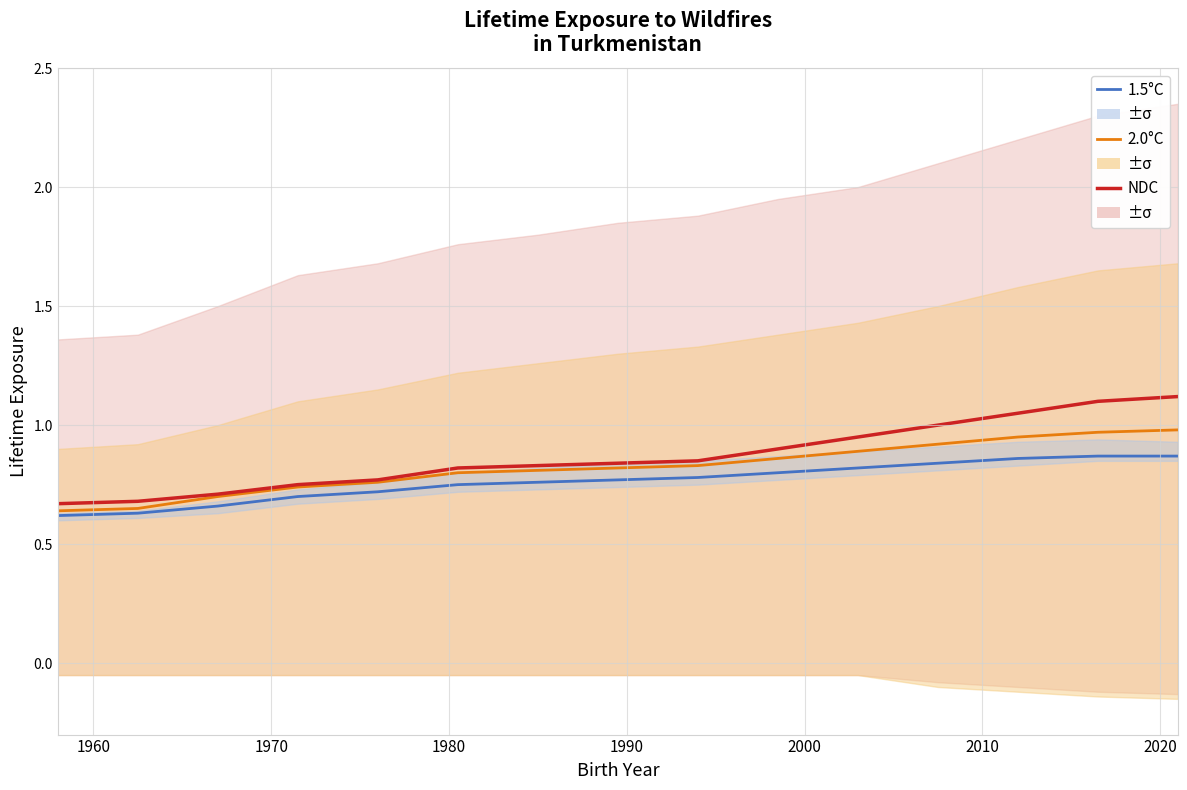

Count the number of data series in this chart.

3